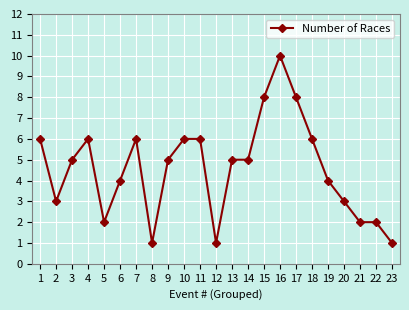

What is the difference between the values at 18 and 20?

3